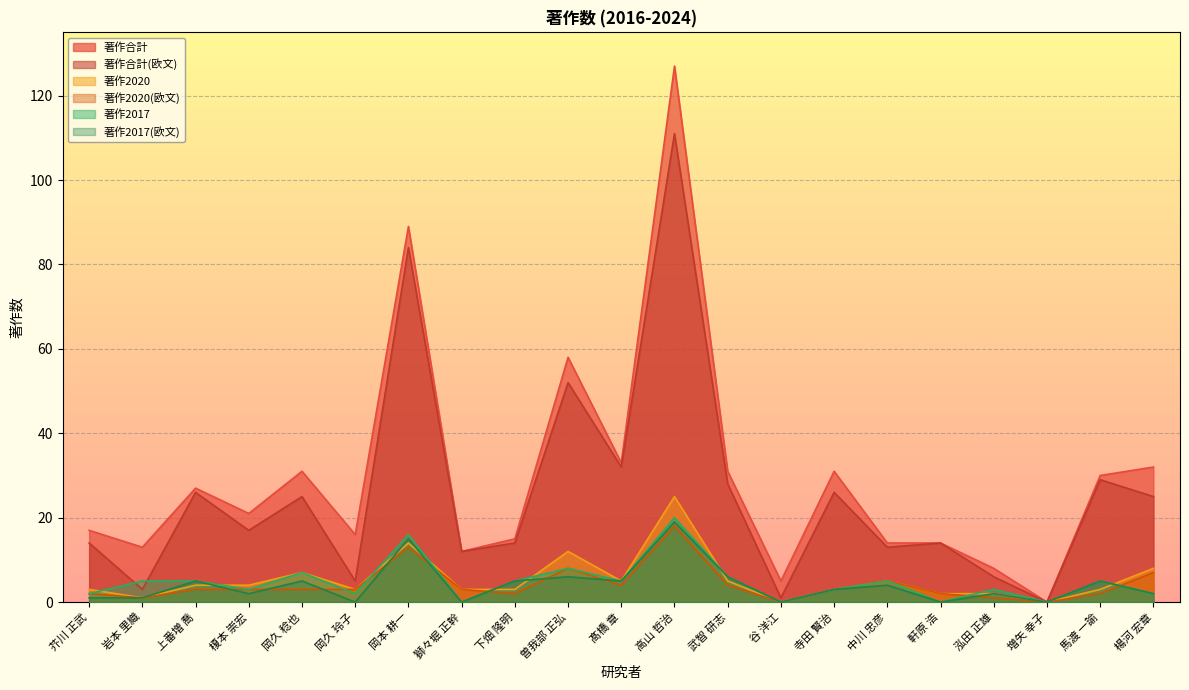

At which category is the sum across all series the highest?

高山 哲治